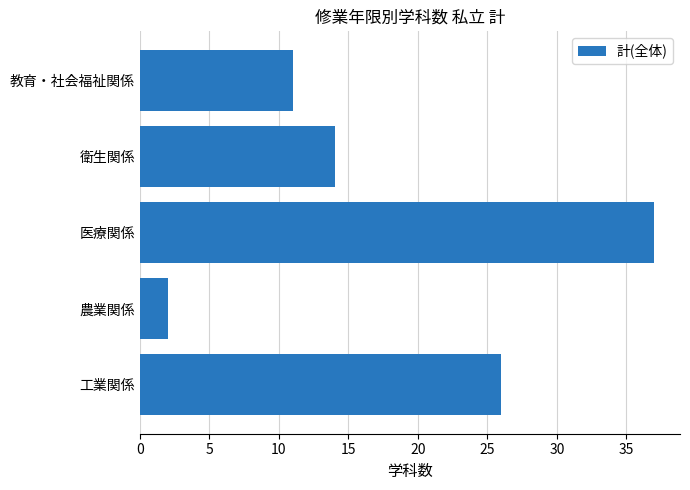

List the labels in order of value, largest first.

医療関係, 工業関係, 衛生関係, 教育・社会福祉関係, 農業関係